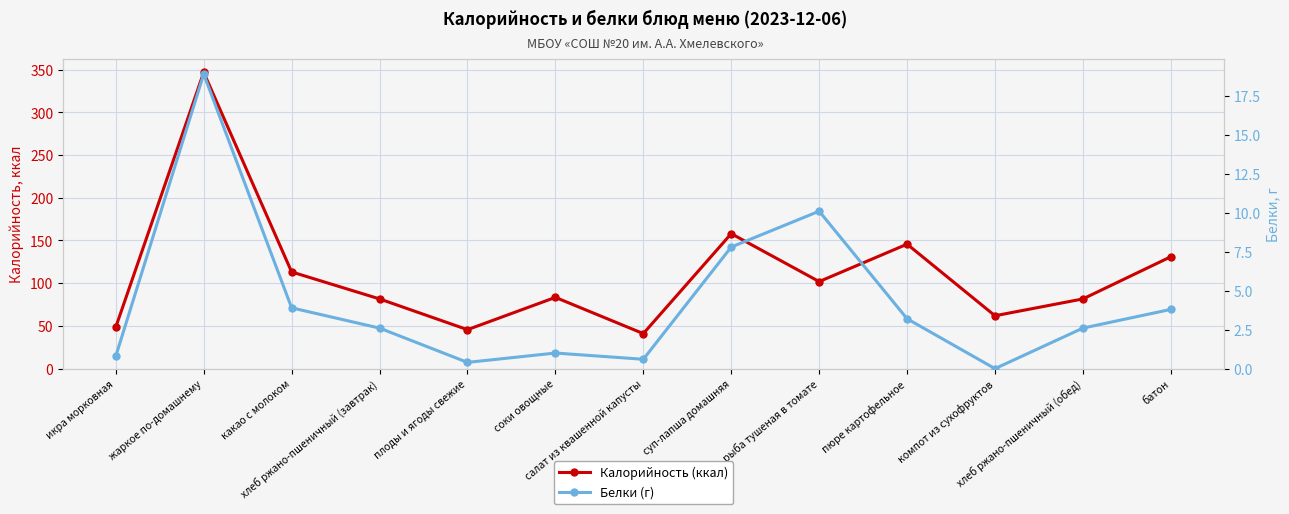

The value of Белки (г) at соки овощные is 1.0. True or false?

True